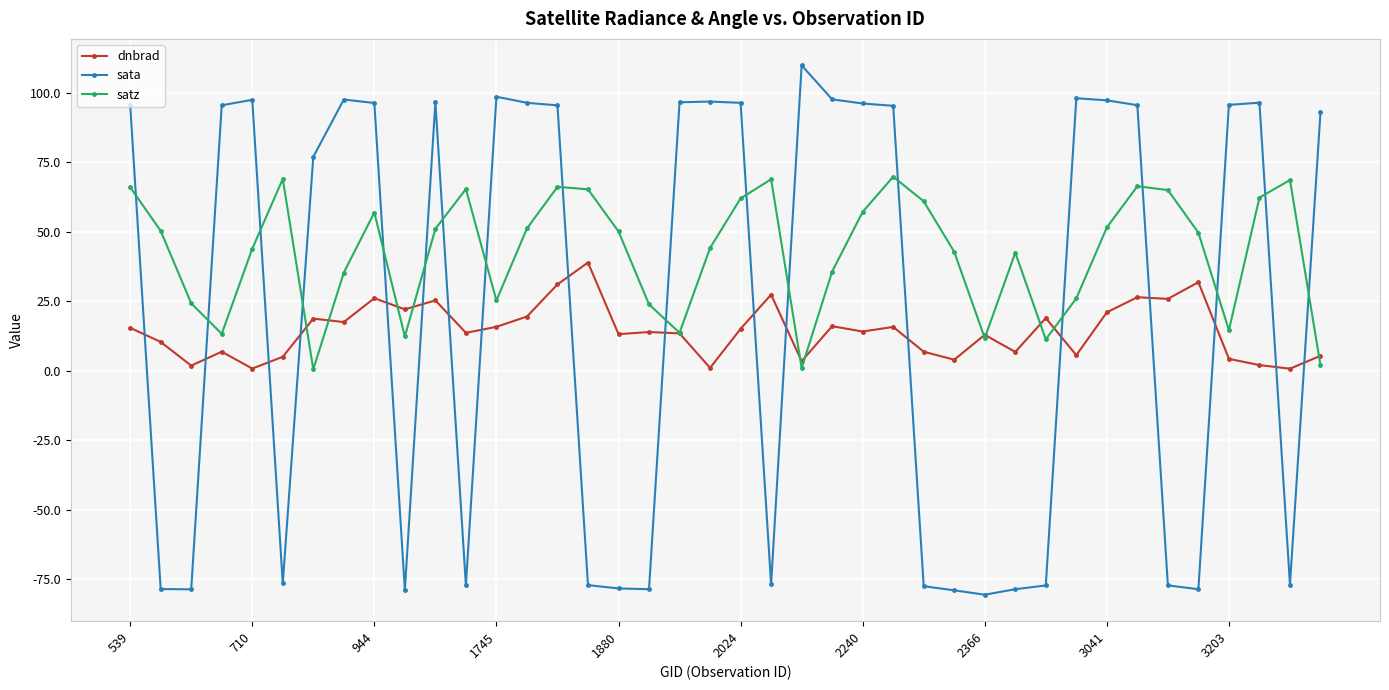

Is this an area chart (filled region under the line)?

No